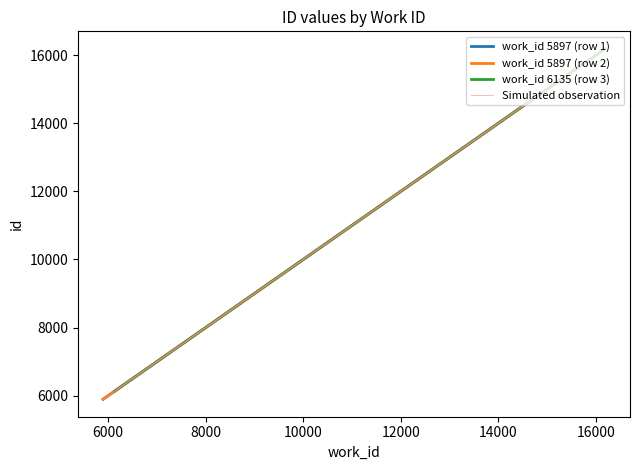

True or false: work_id 6135 (row 3) has a value of 8397 at 4000.

False